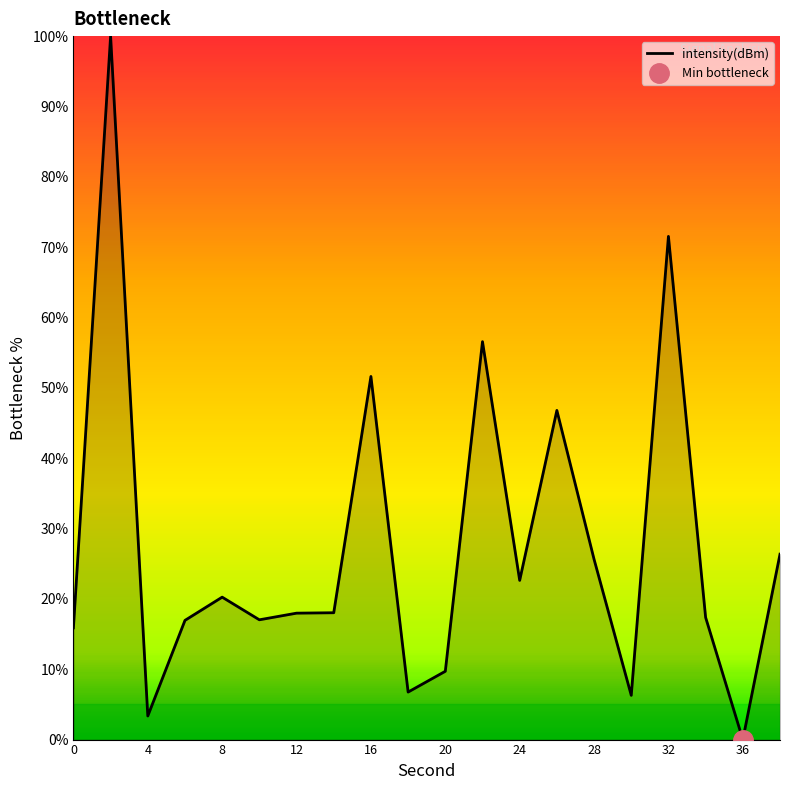

The intensity(dBm) series shows 25.6 at 28. True or false?

True